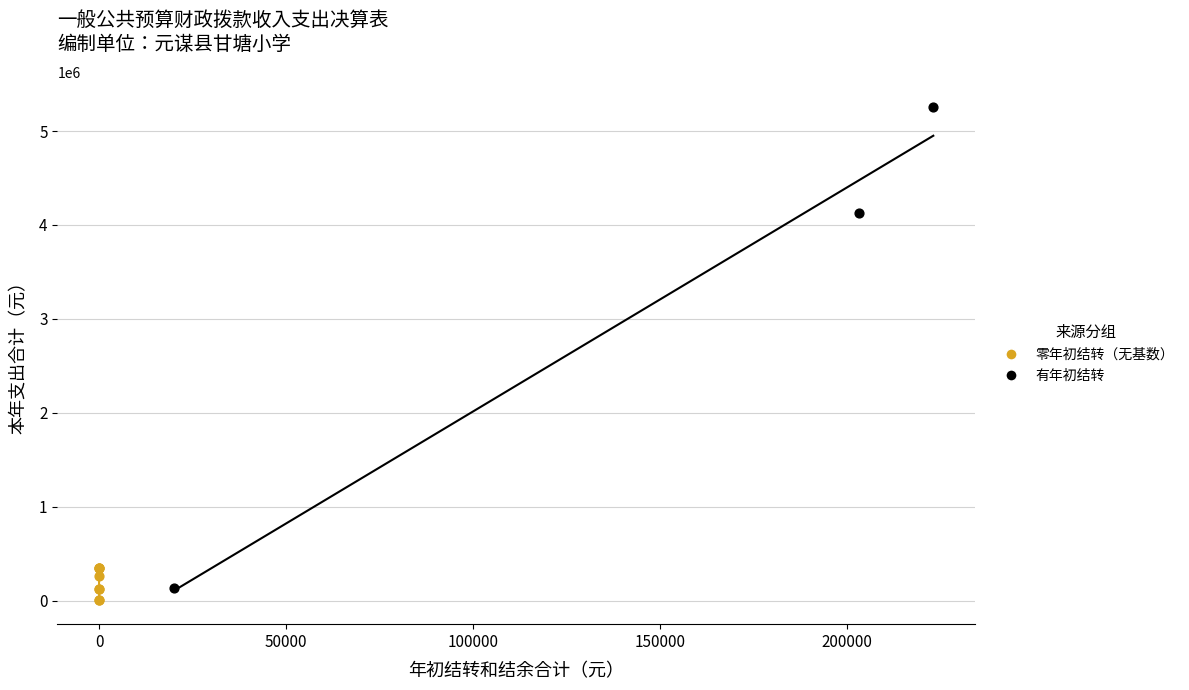

Which series reaches the minimum Y coordinate?

零年初结转（无基数）